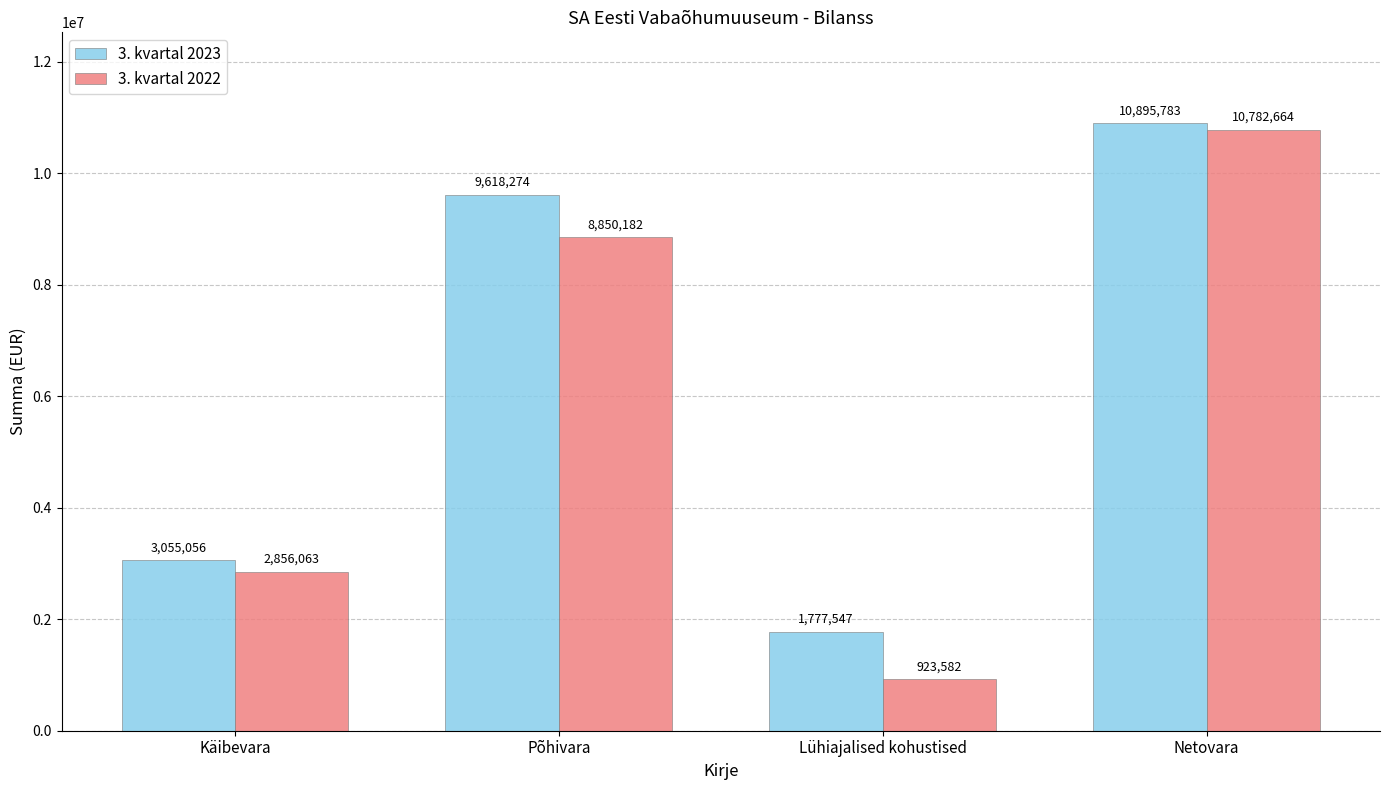

Does the chart contain any negative values?

No